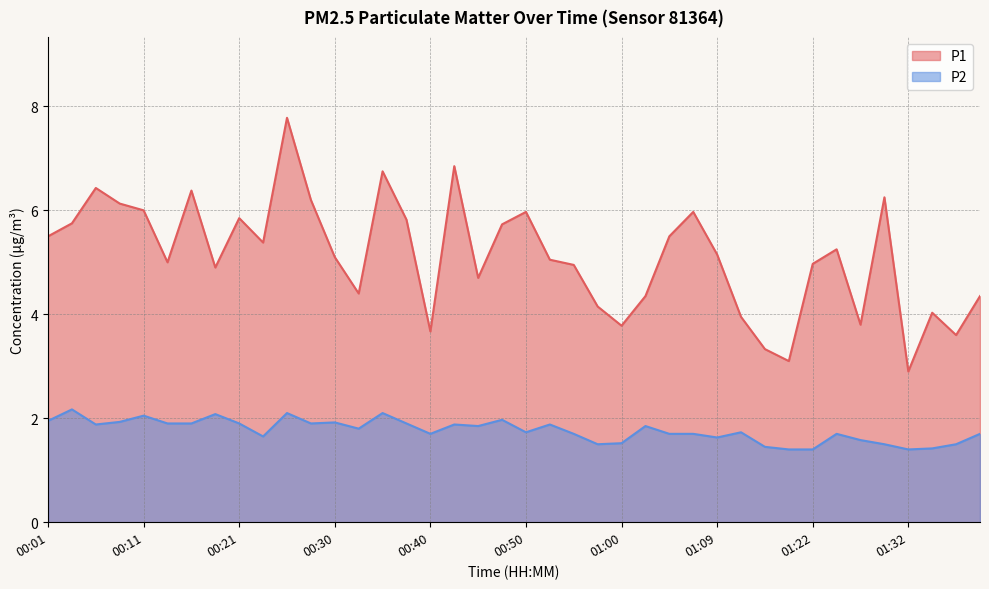

True or false: P1 and P2 intersect in this chart.

False